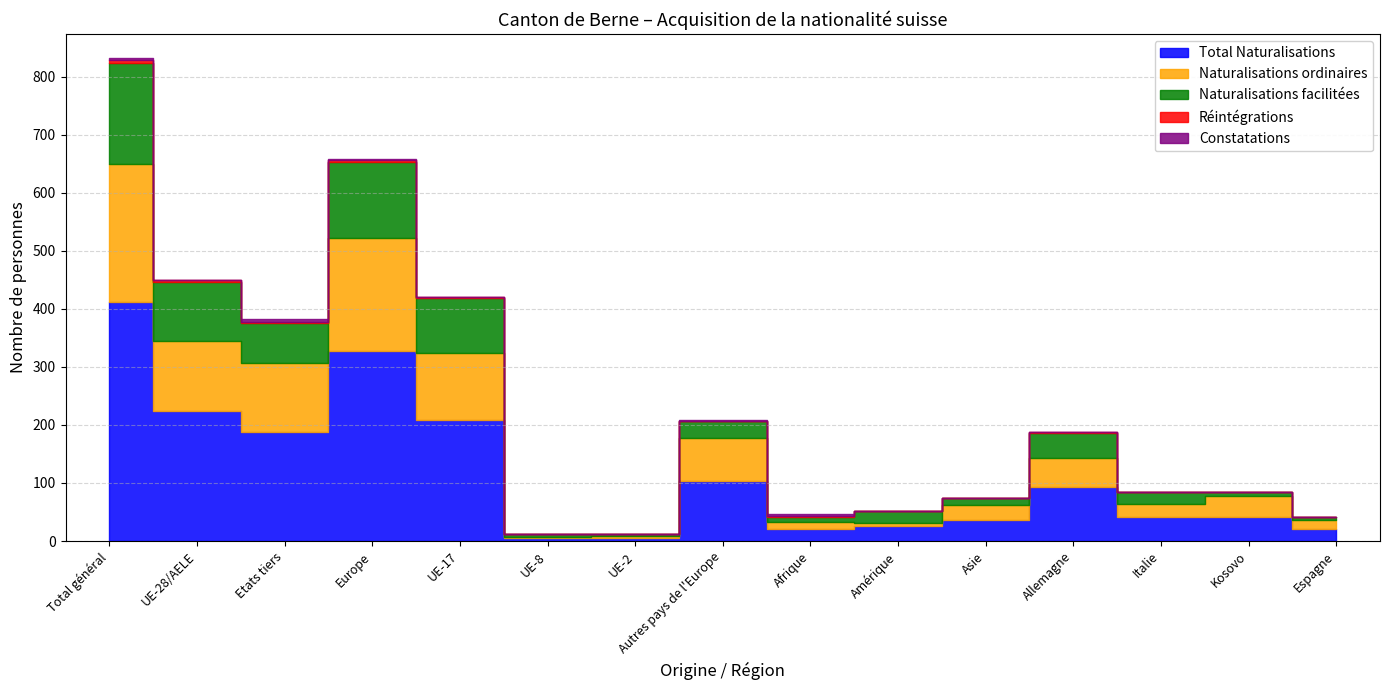

At which category does Naturalisations ordinaires reach its first local peak?

Europe